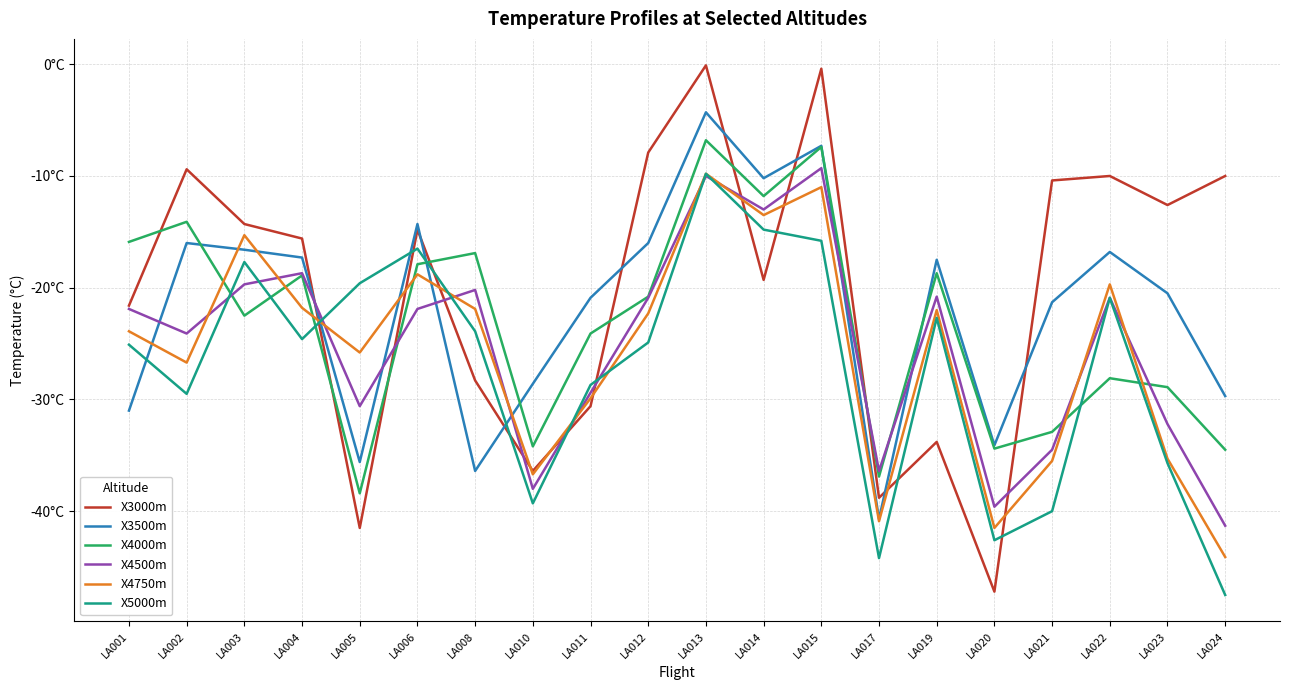

What are all the series names shown in the legend?

X3000m, X3500m, X4000m, X4500m, X4750m, X5000m